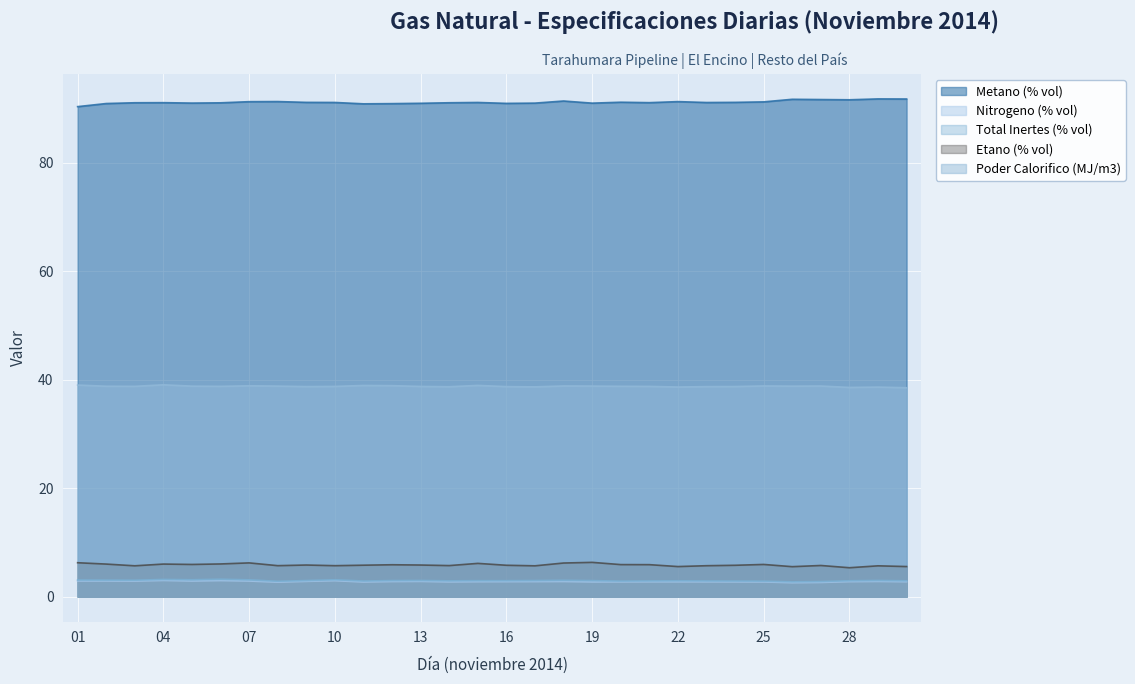

Which series has the largest range (max minus min)?

Metano (% vol)